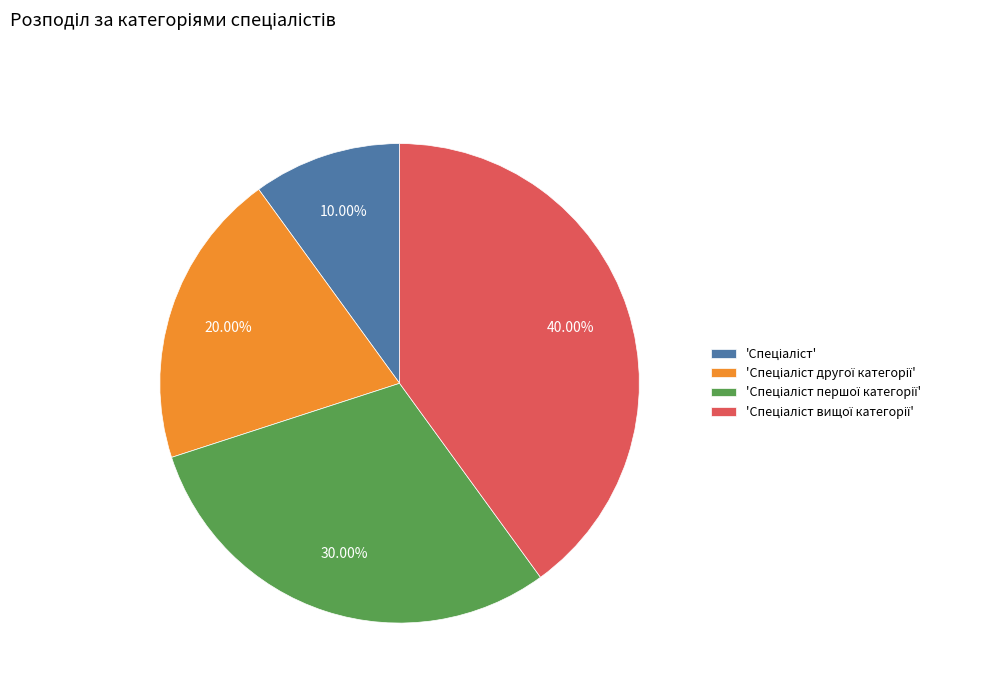

Is there any slice that represents more than half of the pie?

No